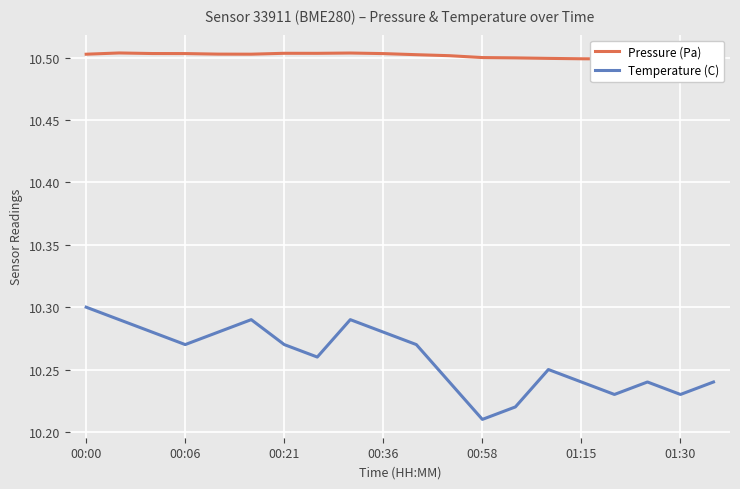

What is the greatest value displayed?

10.5